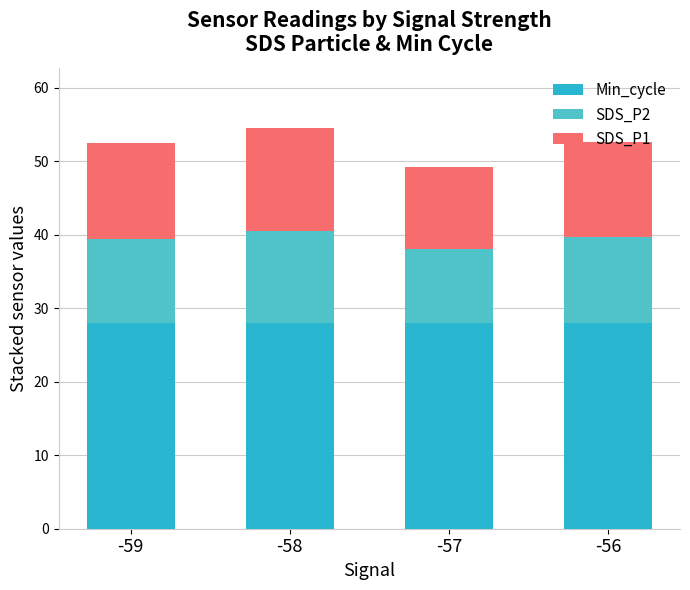

What is the average value of the Min_cycle series?

28.0